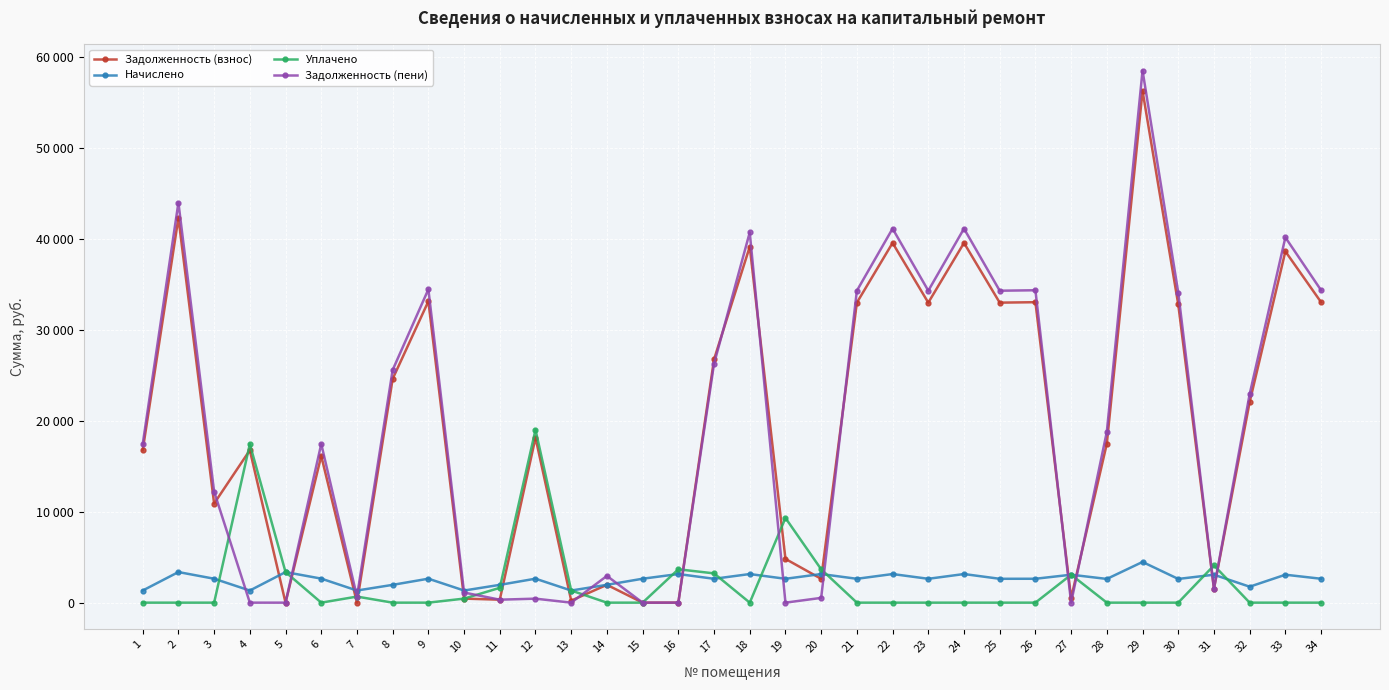

Does the chart display data point markers on the line(s)?

Yes